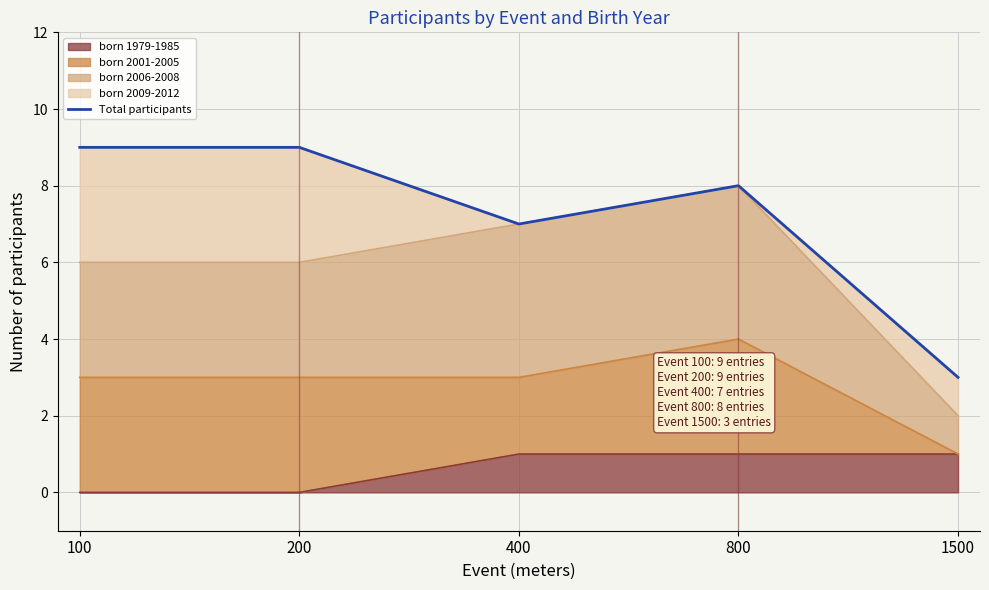

How many points are higher than both their immediate neighbors (excluding endpoints)?

1